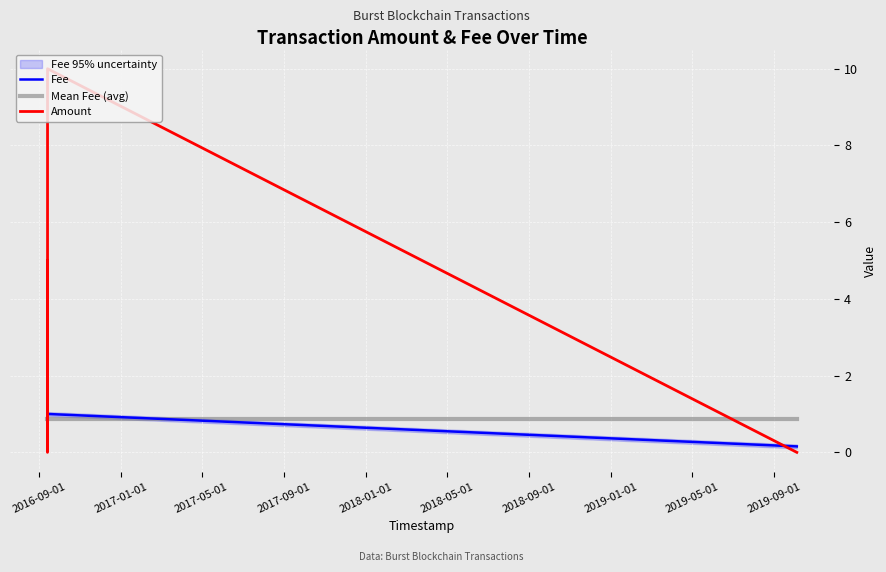

The Mean Fee (avg) series shows 0.9 at 2017-09-01. True or false?

True